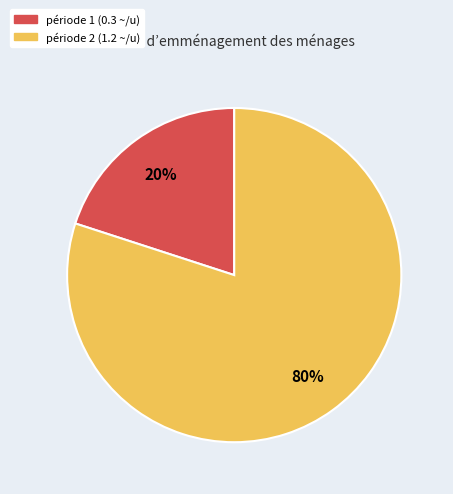

To the nearest percent, what is the difference between the largest and smallest slice percentages?

60%